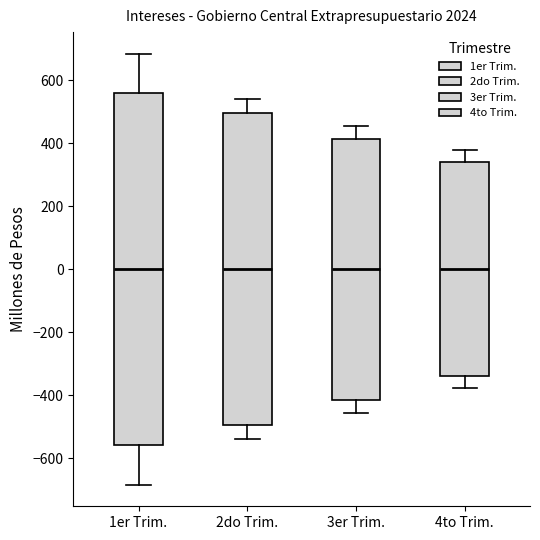

Reading left to right, transcribe this box plot: for each box, give where its median line is, the range the box spans, and where its two whiskers end, as read against the y-axis. The values are not printed on the chart, so give them approximately, as read against the axis.

1er Trim.: median 0, box -560 to 560, whiskers -680 to 680
2do Trim.: median 0, box -500 to 500, whiskers -540 to 540
3er Trim.: median 0, box -420 to 420, whiskers -460 to 460
4to Trim.: median 0, box -340 to 340, whiskers -380 to 380